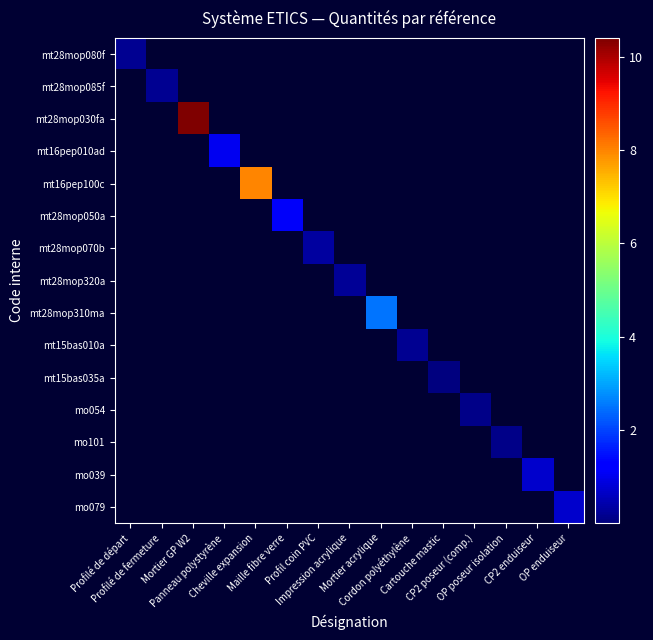

At which category is the sum across all series the highest?

Mortier GP W2